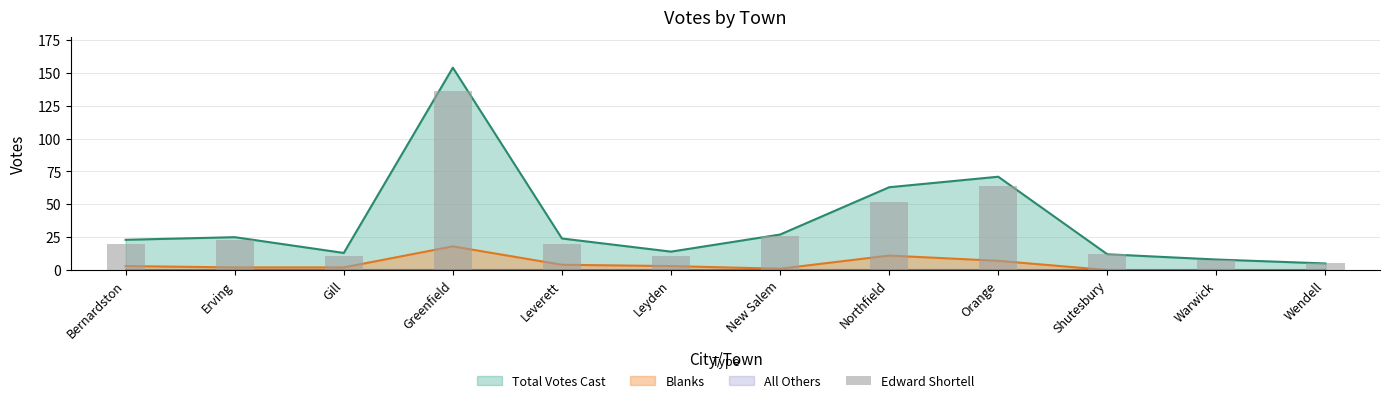

What is the value of the 9th bar from the left?

64